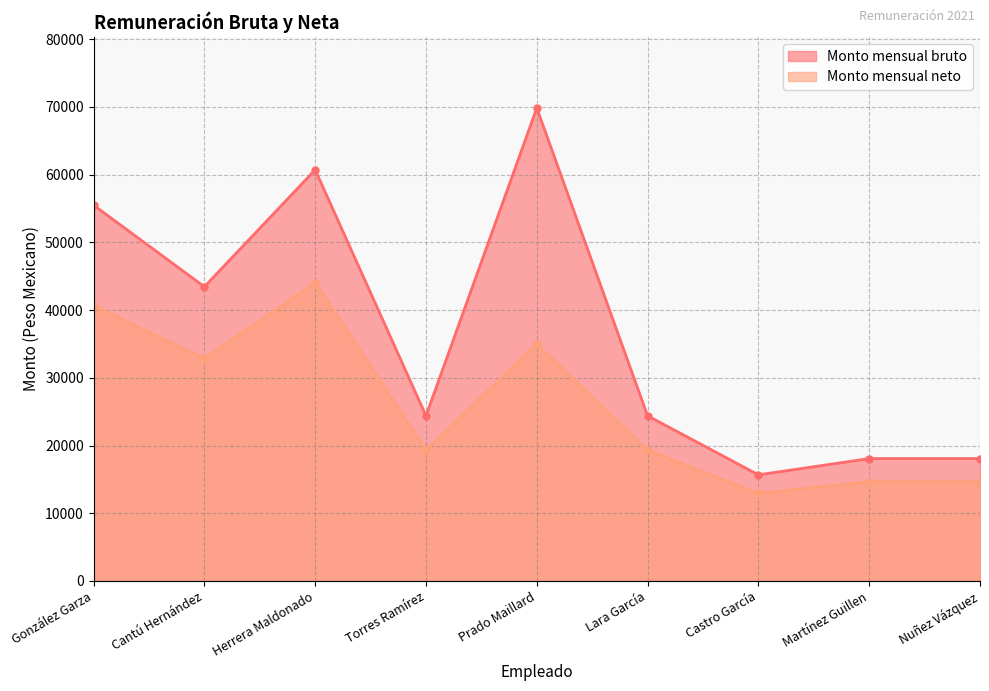

Which series has the largest total across all categories?

Monto mensual bruto